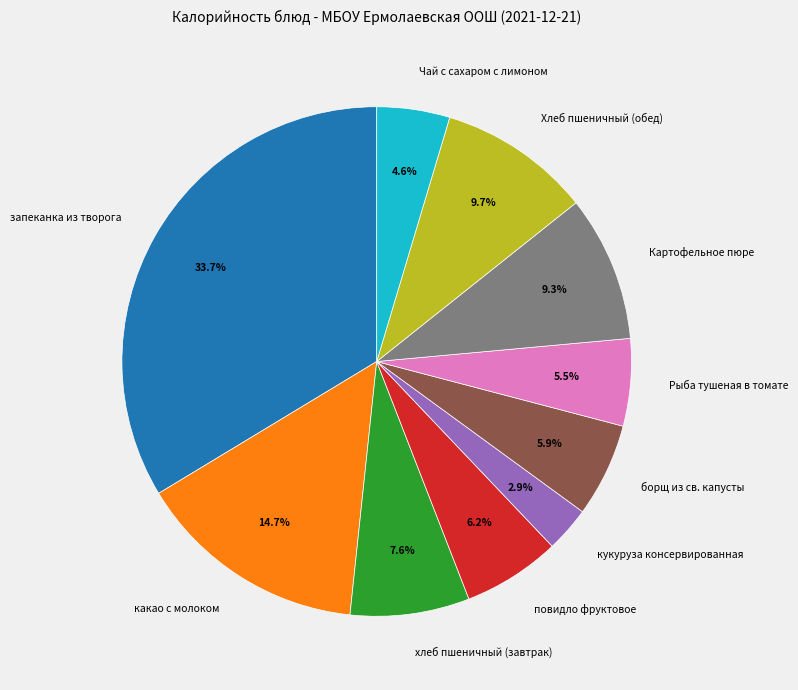

Which has a higher value, какао с молоком or Картофельное пюре?

какао с молоком